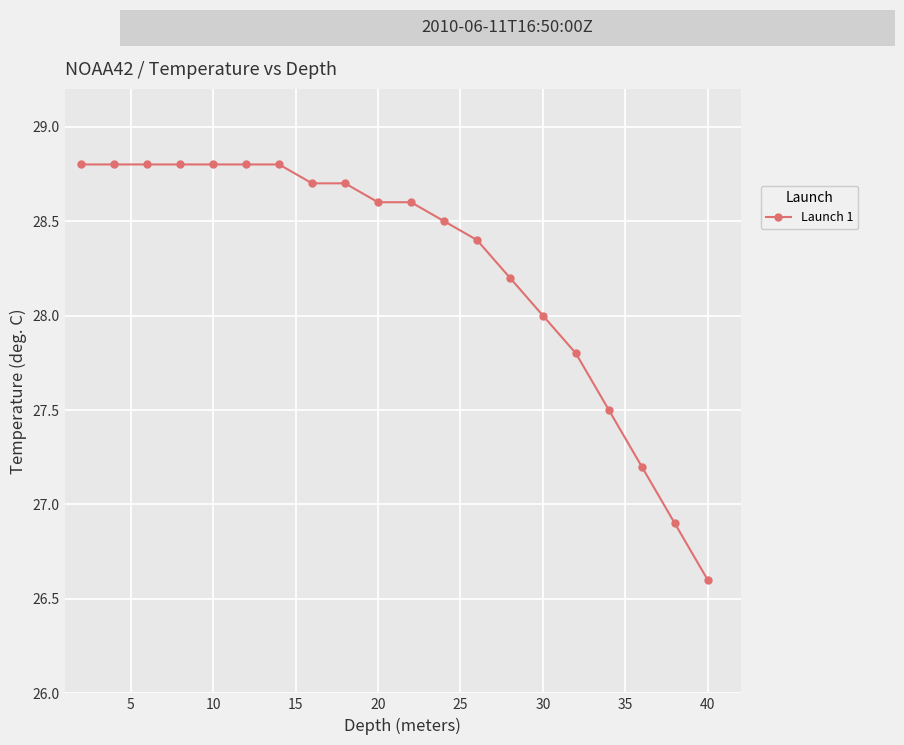

Does the chart display data point markers on the line(s)?

Yes